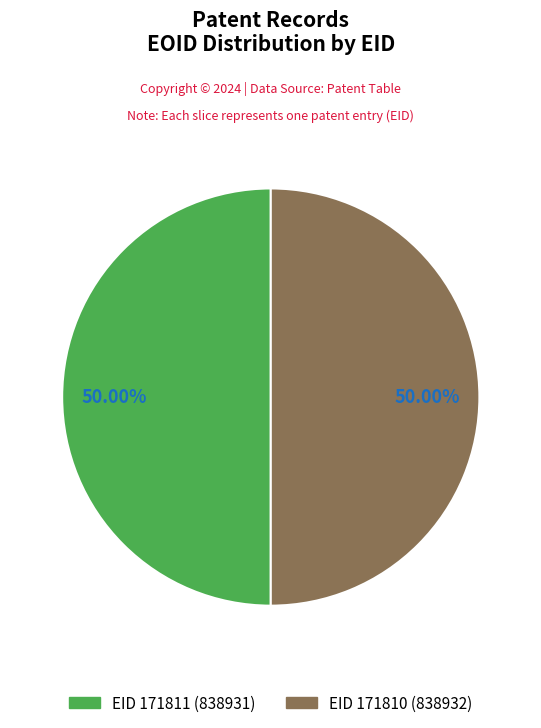

Approximately how many times larger is the value at EID 171811 compared to EID 171810?

1.0